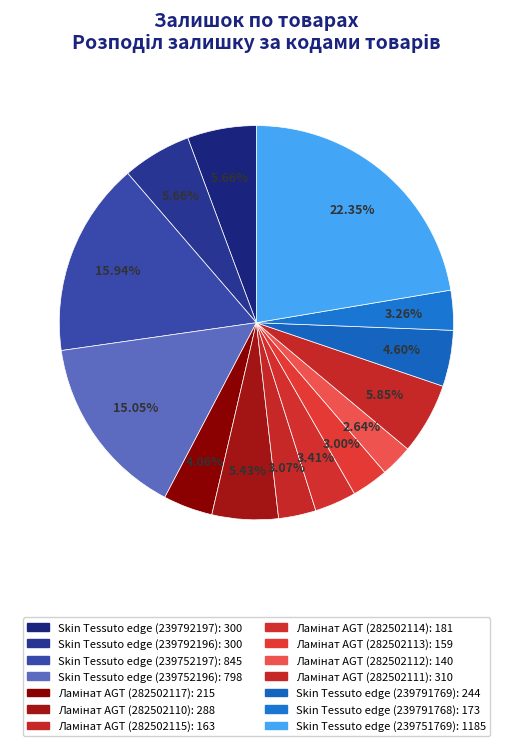

How many segments does this pie chart have?

14